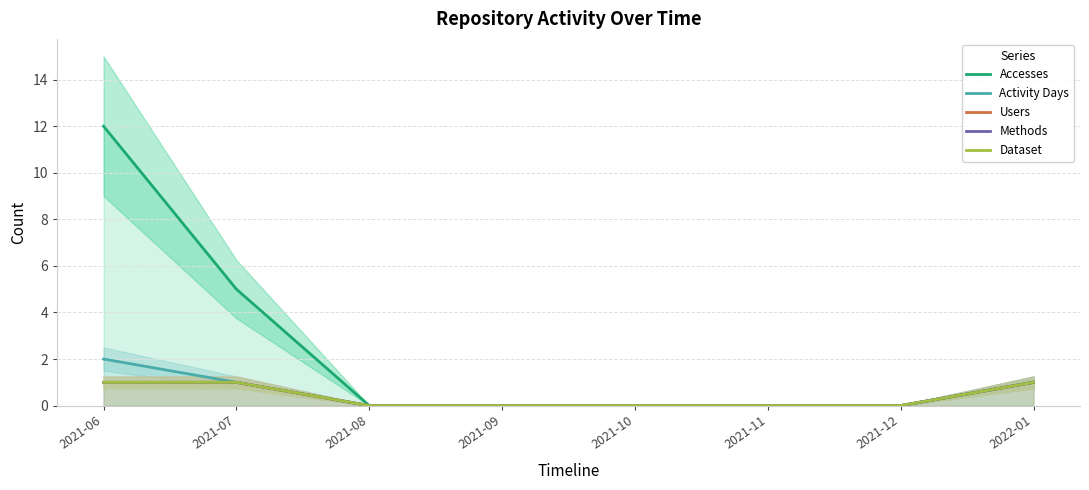

What is the label of the 4th point from the left?

2021-09